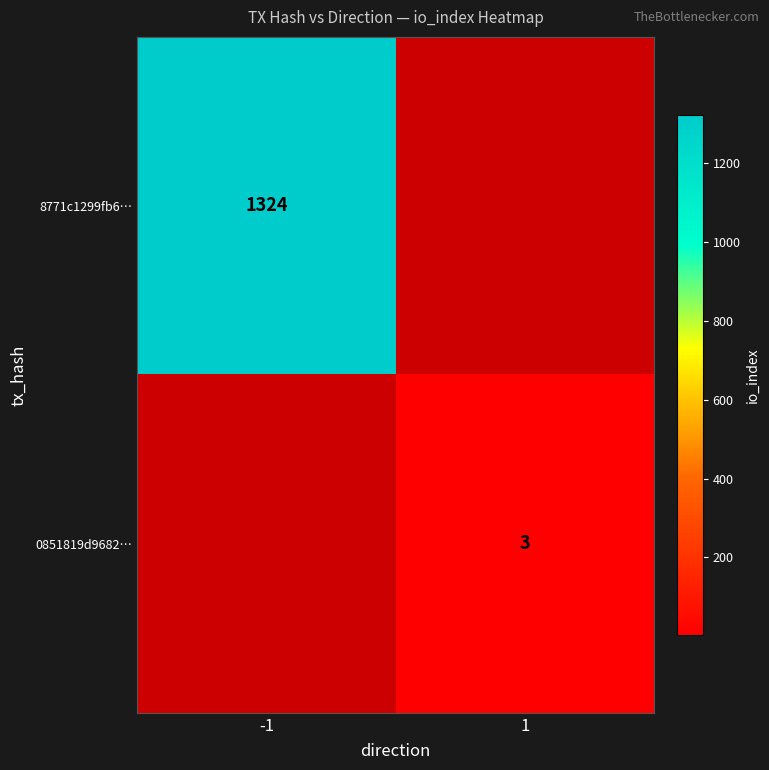

Is it true that 8771c1299fb6… equals 2098 at -1?

False